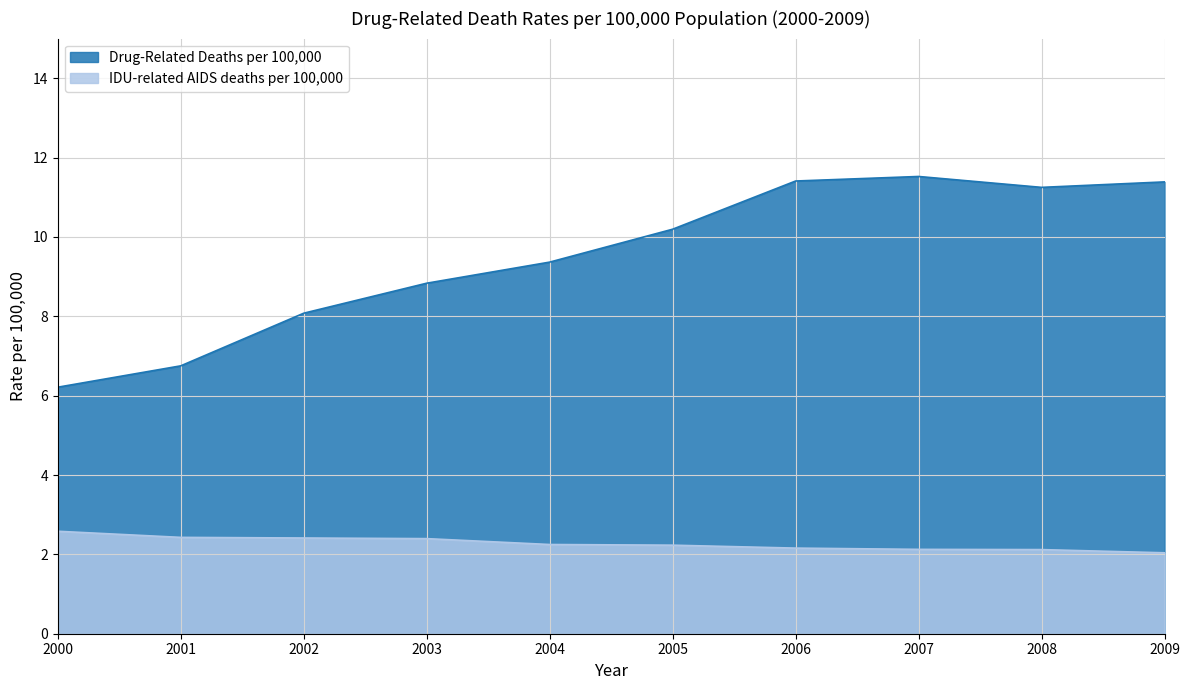

Which series has the largest range (max minus min)?

Drug-Related Deaths per 100,000